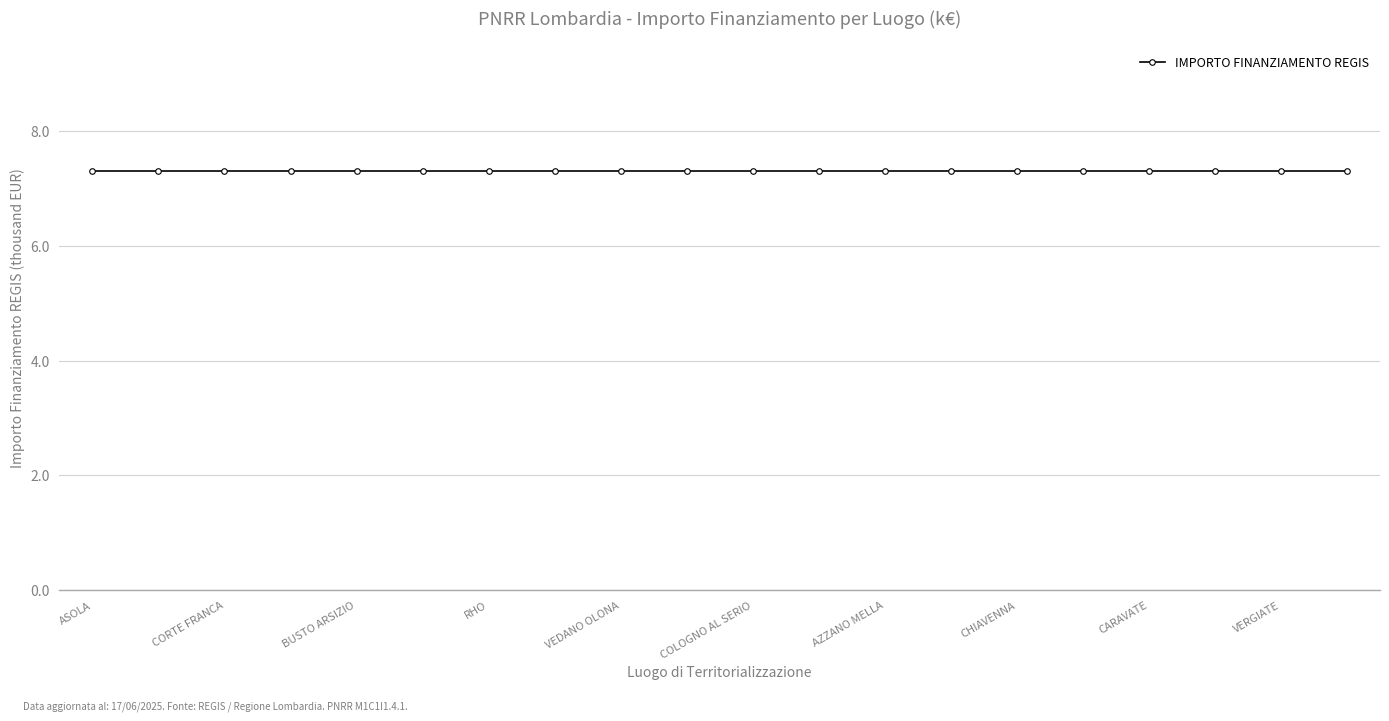

Count the number of categories in the chart.

20